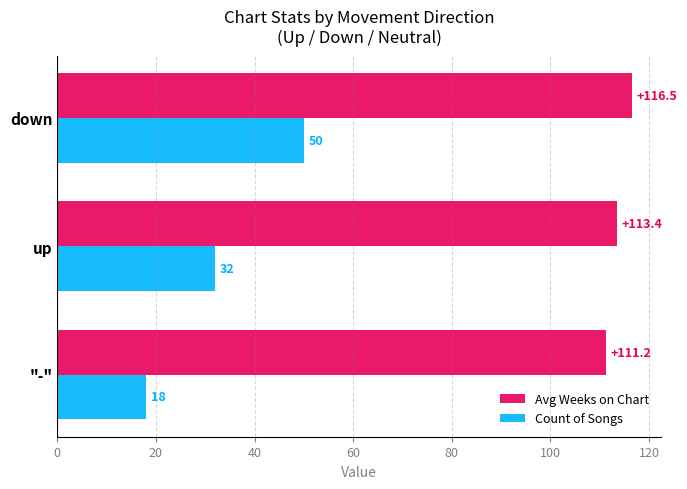

How many data points in Avg Weeks on Chart are above 113?

2